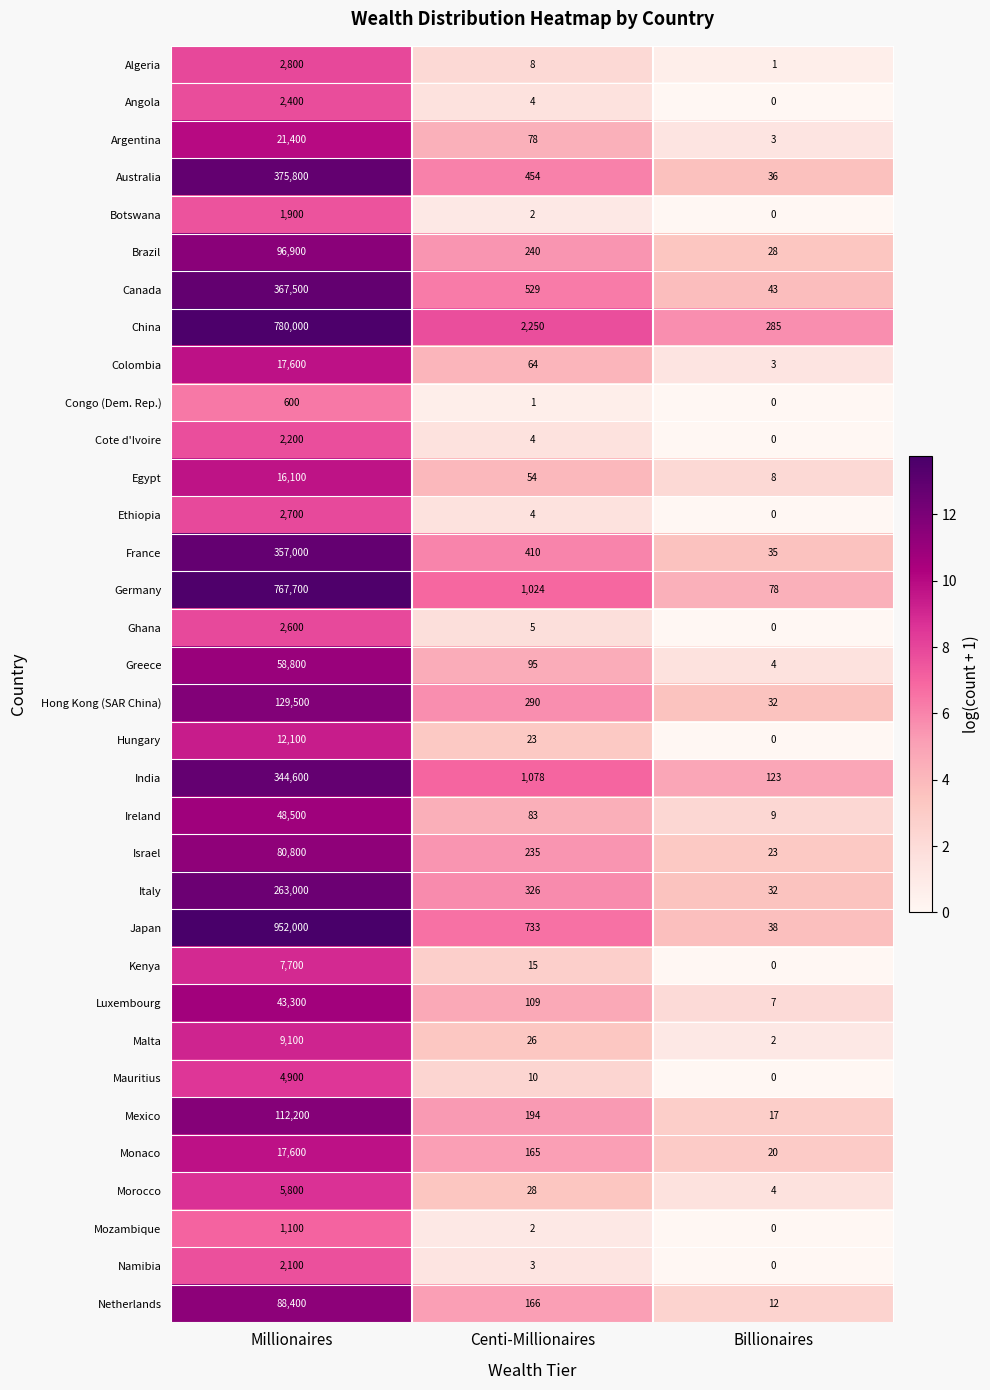

At which label does Ireland first exceed 83?

Millionaires